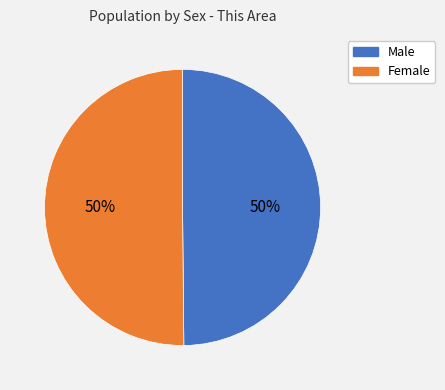

How many segments does this pie chart have?

2